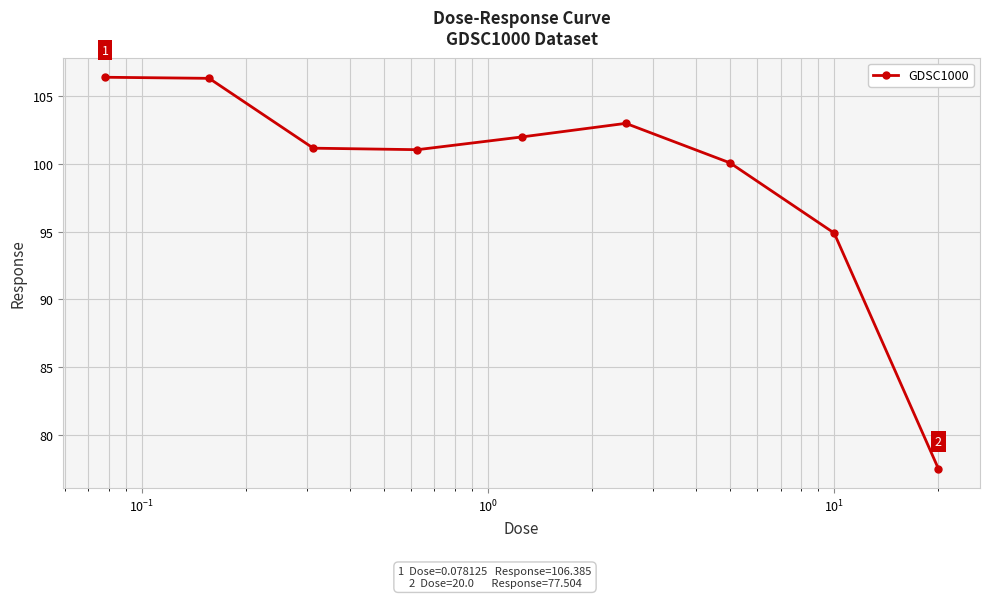

True or false: there are more than 2 points higher than both neighbors.

False